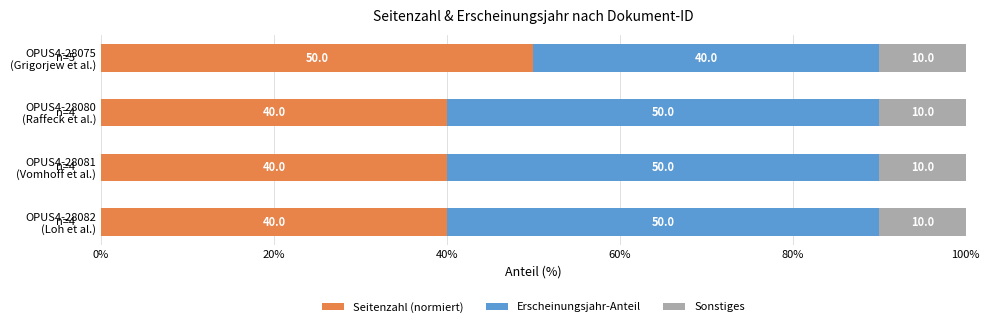

How many Seitenzahl (normiert) values are between 40 and 50?

4